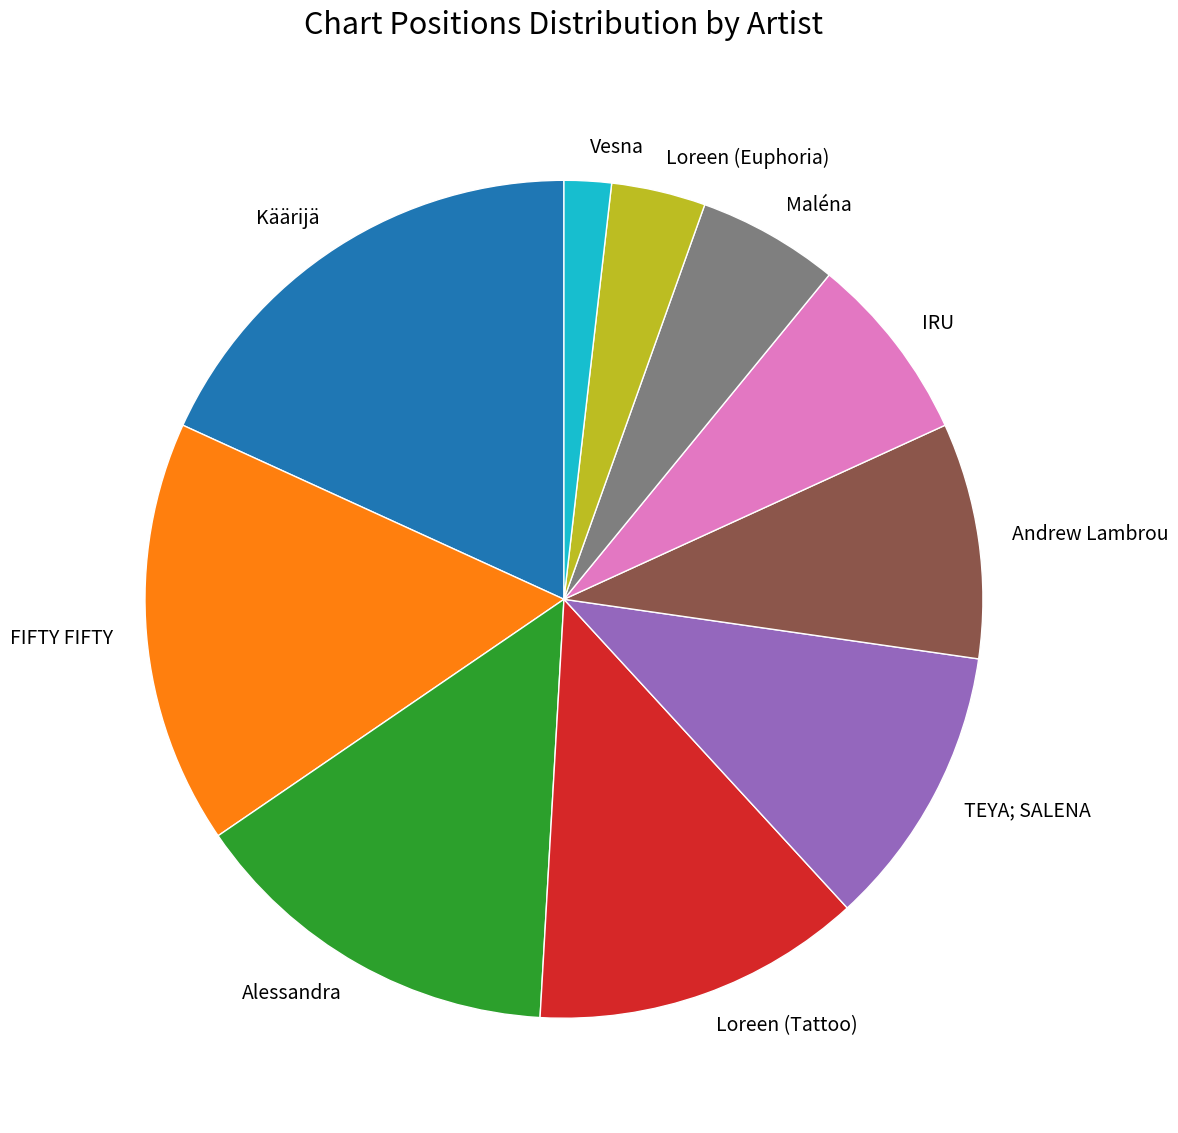

The TEYA; SALENA slice represents 17% of the pie. True or false?

False